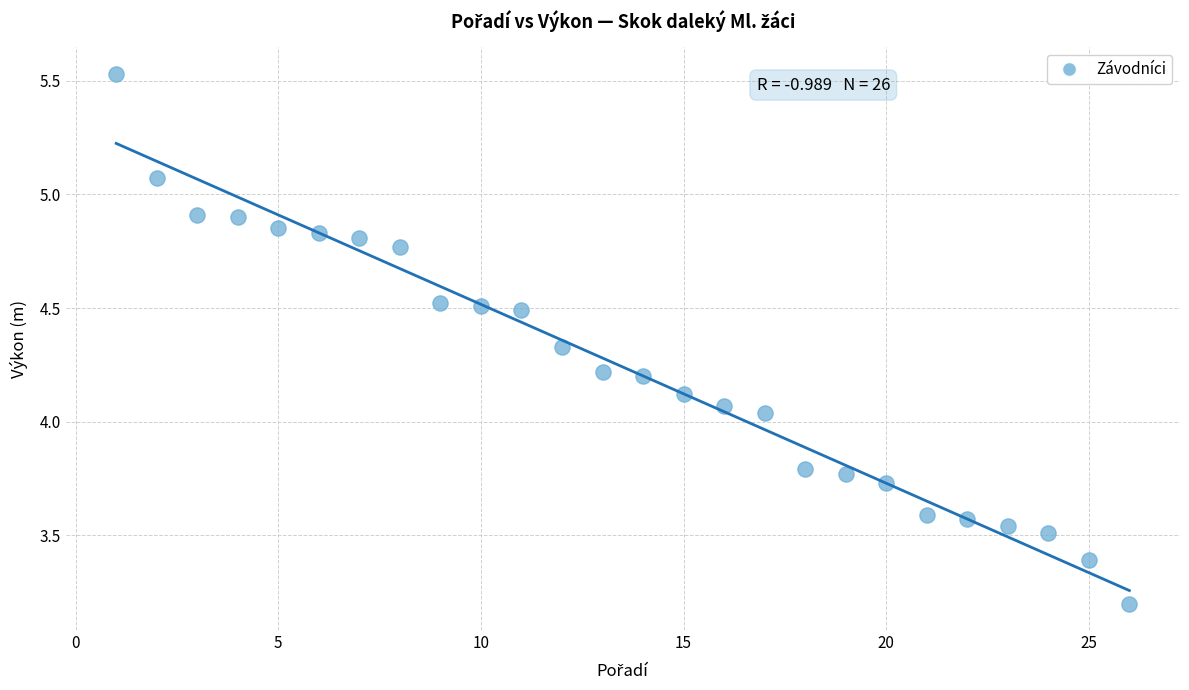

What is the range of X values (max minus min)?

25.0